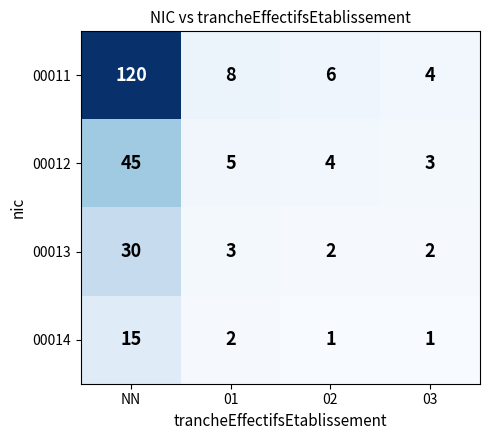

Reading right to left, extract all data points from this chart.

00011: 03=4	02=6	01=8	NN=120
00012: 03=3	02=4	01=5	NN=45
00013: 03=2	02=2	01=3	NN=30
00014: 03=1	02=1	01=2	NN=15